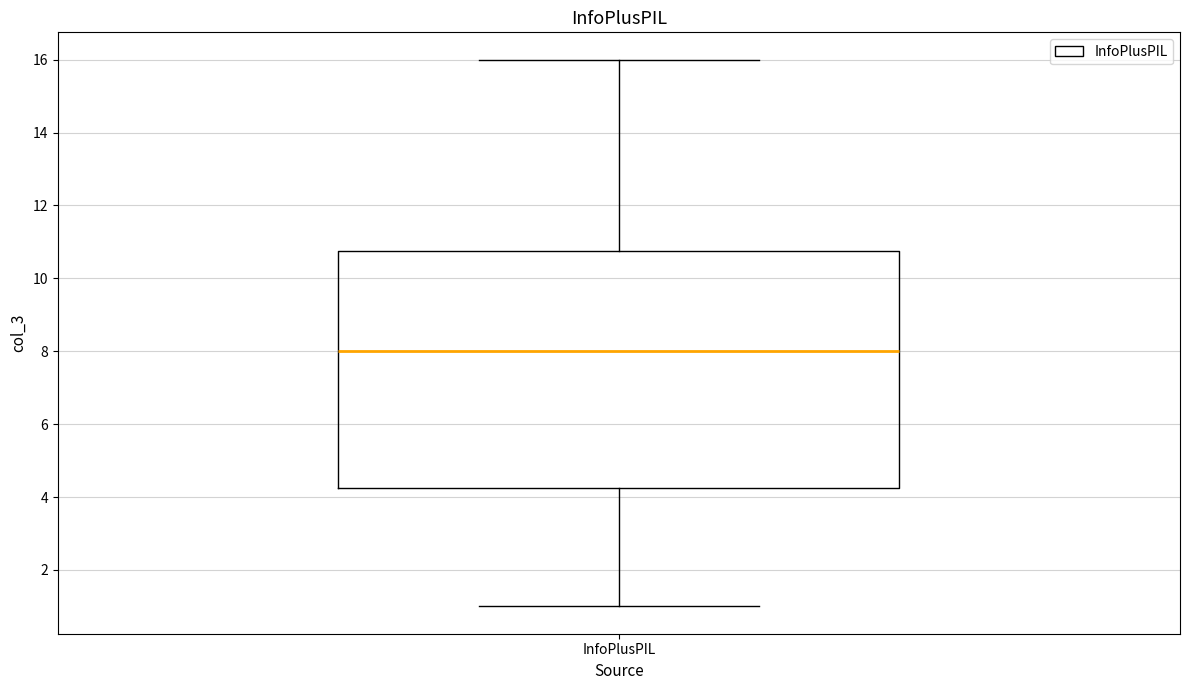

Where does the lower whisker of the box for InfoPlusPIL end on the y-axis? The values are not printed on the chart, so give them approximately, as read against the axis.

1.0